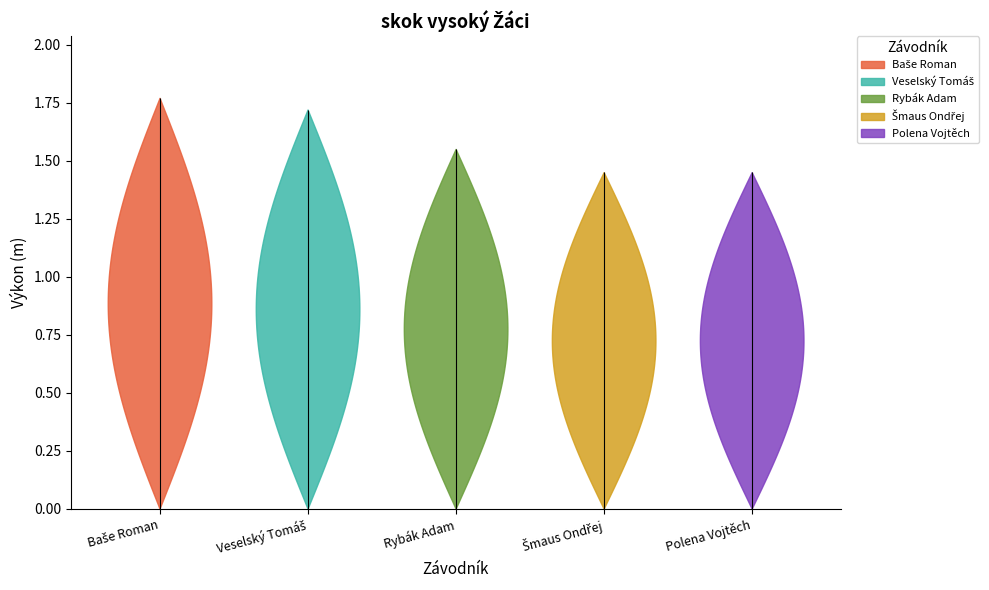

Reading left to right, transcribe all the data shown in this chart.

1.8	1.7	1.6	1.4	1.4